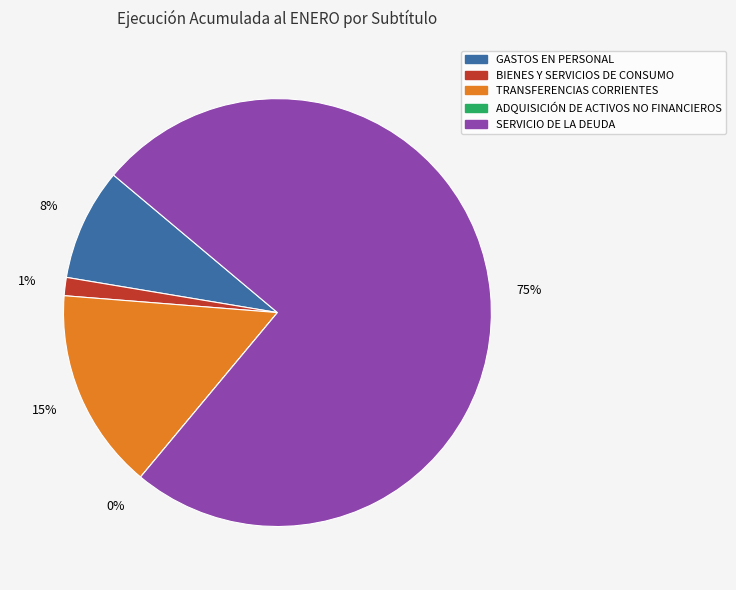

To the nearest percent, what percentage of the pie is GASTOS EN PERSONAL?

8%